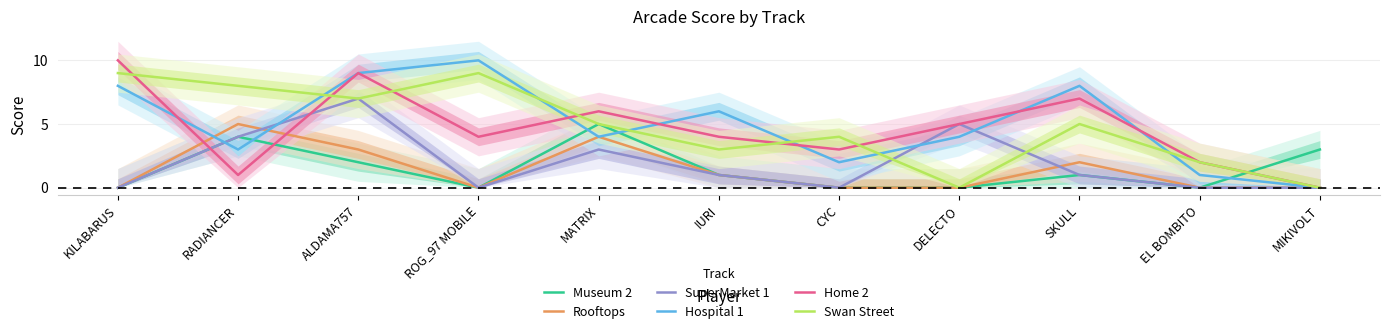

Rank the series by their maximum value, from lowest to highest.

Museum 2, Rooftops, SuperMarket 1, Swan Street, Hospital 1, Home 2